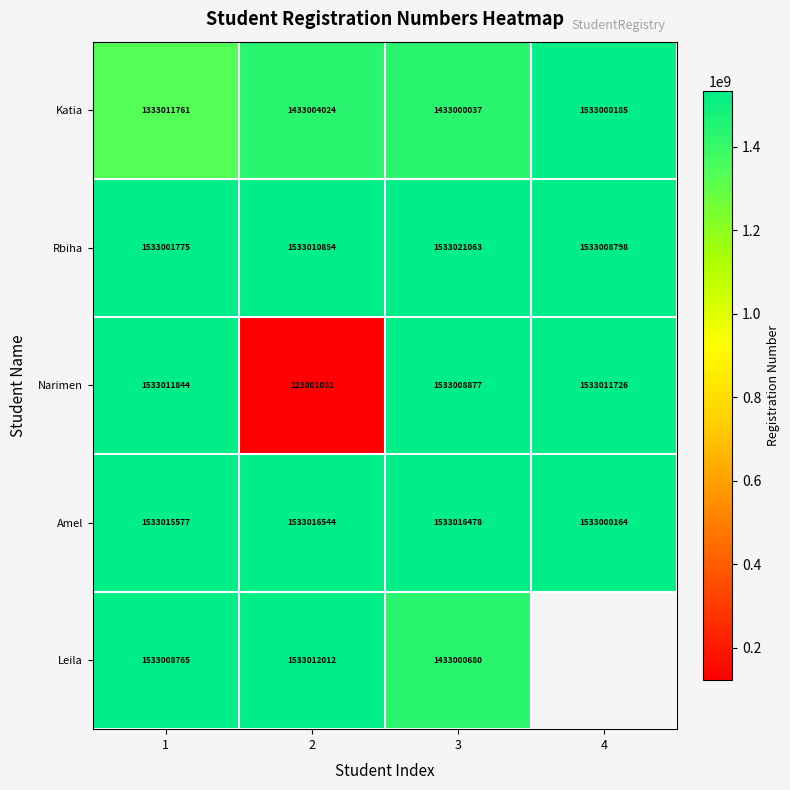

True or false: Katia has a value of 743064063.2 at 1.

False